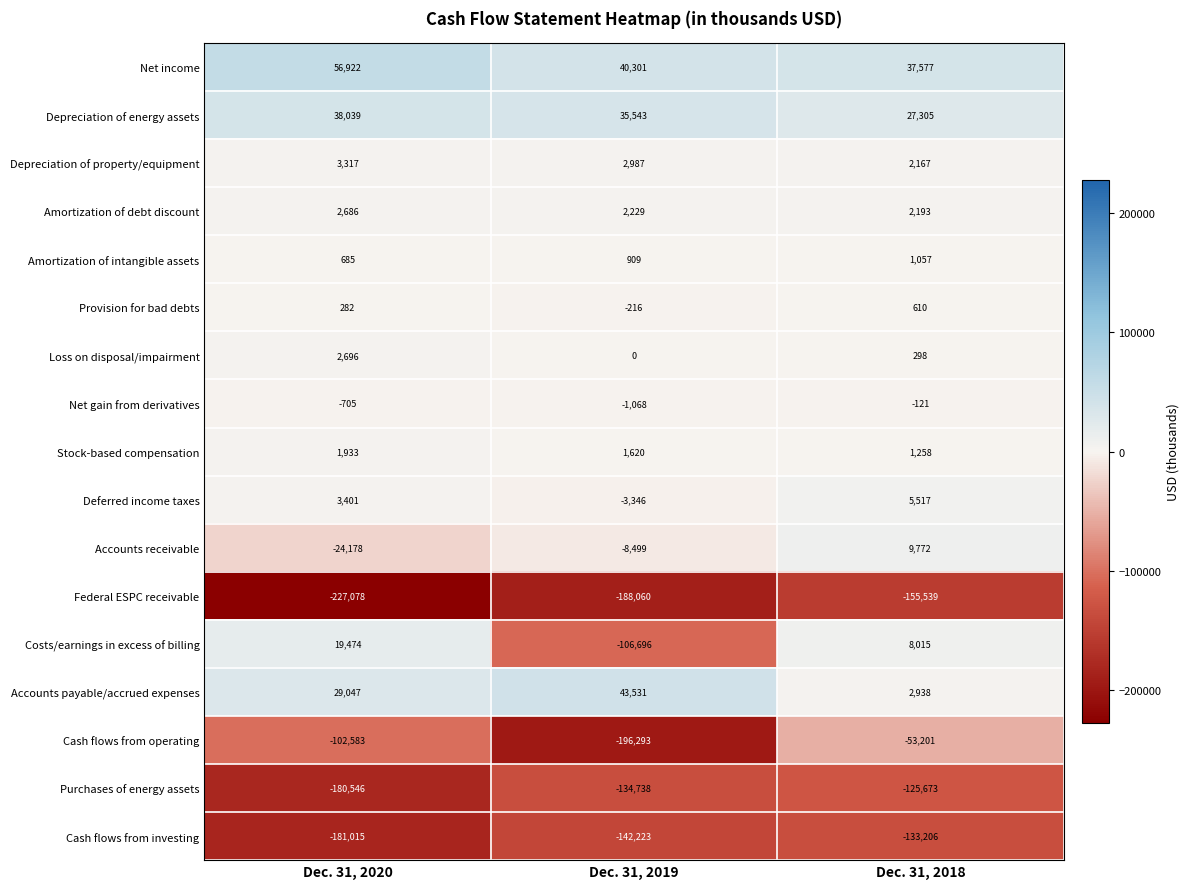

What is the difference between the highest and lowest values at Dec. 31, 2019?

239824